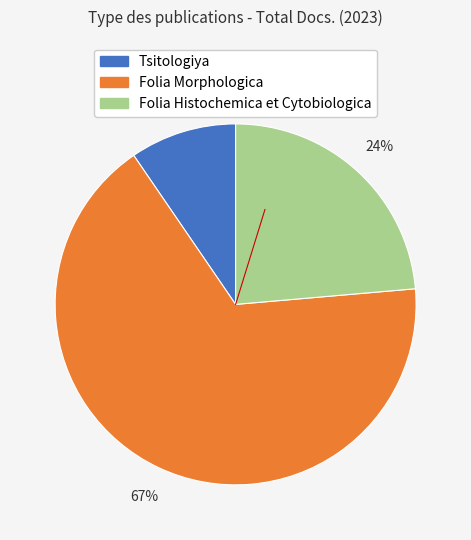

Rank the categories by value from lowest to highest.

Tsitologiya, Folia Histochemica et Cytobiologica, Folia Morphologica